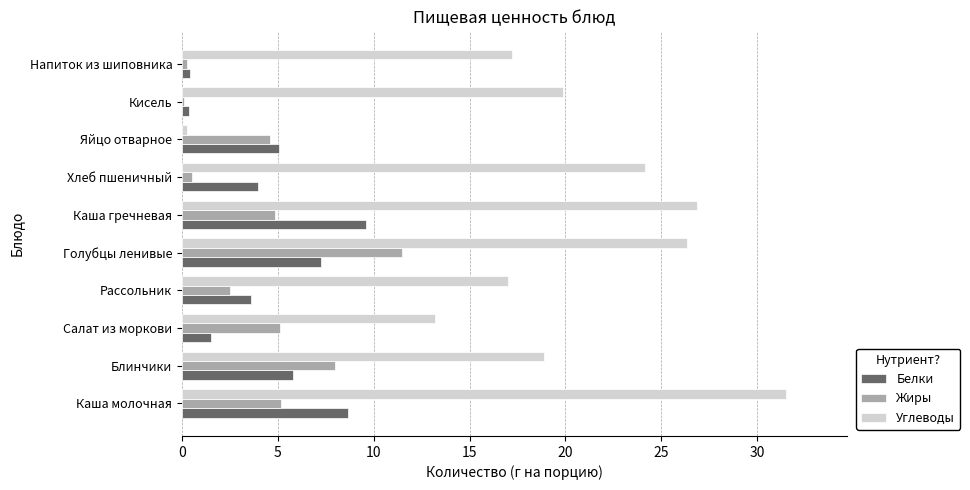

What is the sum of all Жиры values?

42.5